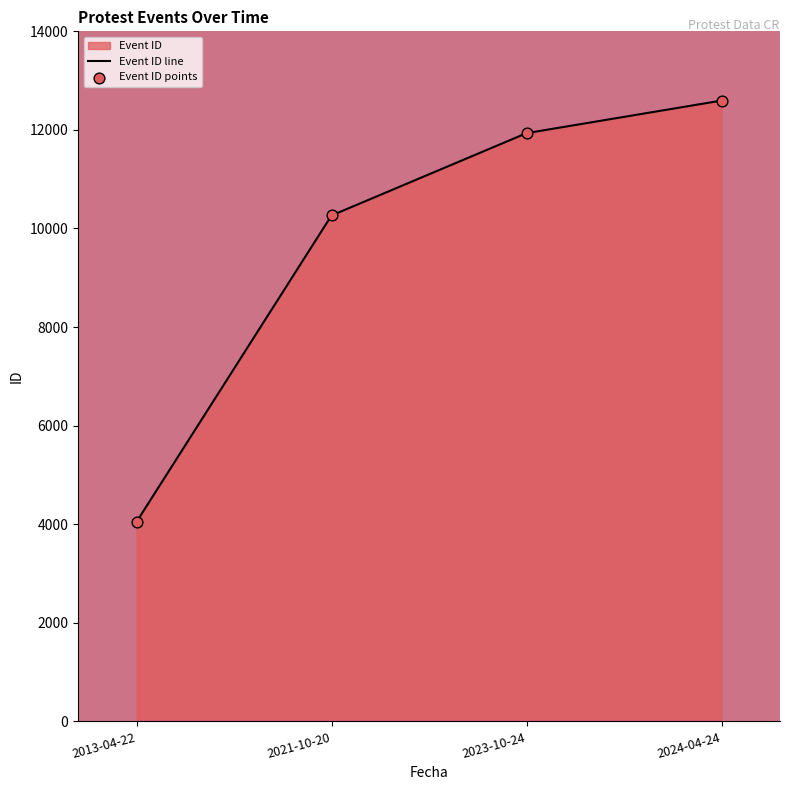

What is the total value across all series at 2024-04-24?

25190